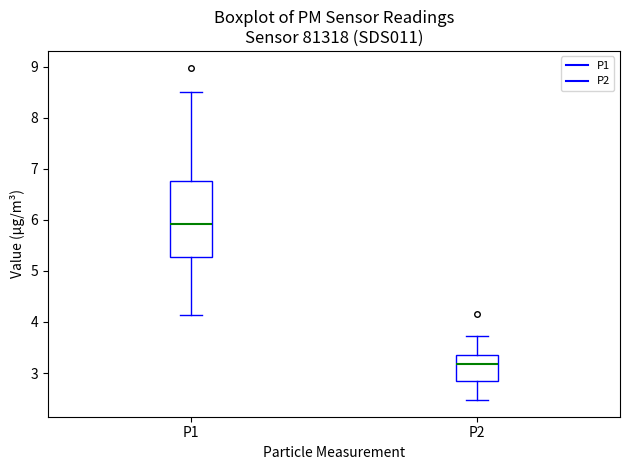

Reading left to right, read every box against the y-axis: the position of its median line, the range the box covers, and the ends of its whiskers. The values are not printed on the chart, so give them approximately, as read against the axis.

P1: median 5.9, box 5.3 to 6.8, whiskers 4.1 to 8.5
P2: median 3.2, box 2.9 to 3.4, whiskers 2.5 to 3.7